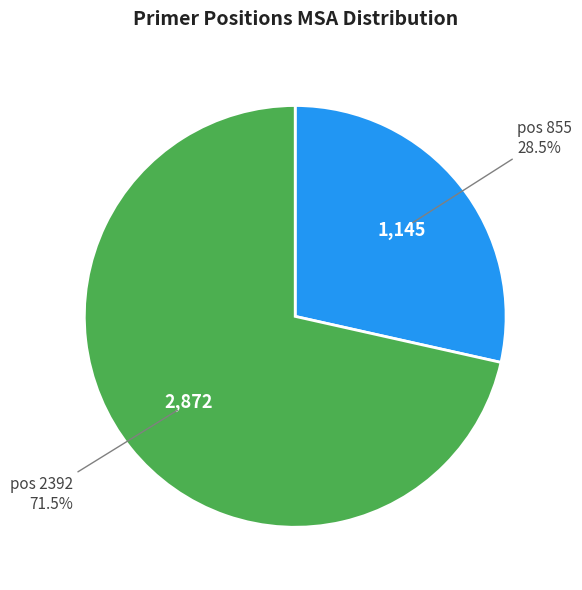

Which category has the biggest portion of the pie?

pos 2392